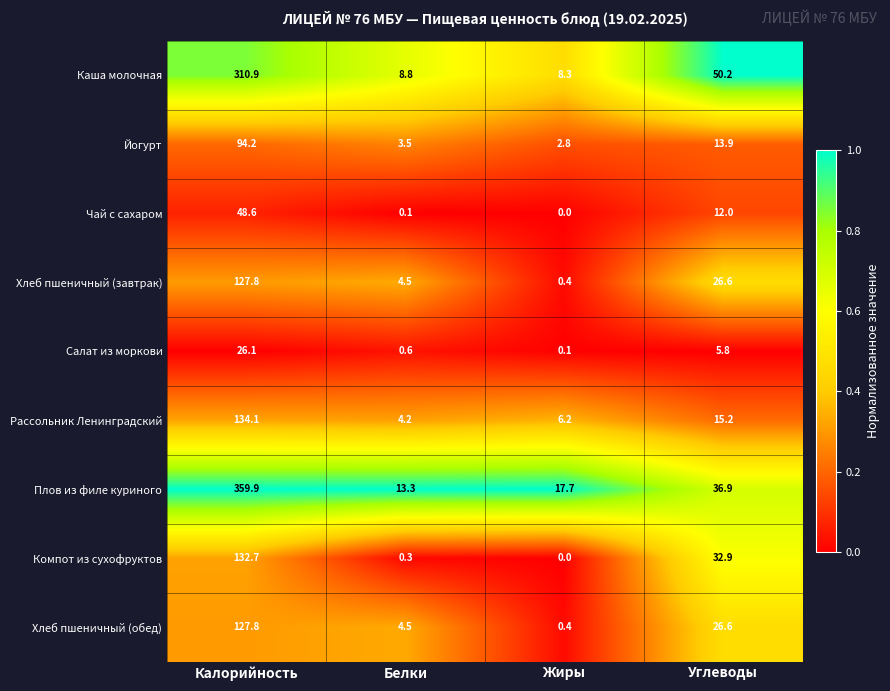

Rank the categories by Компот из сухофруктов value from highest to lowest.

Калорийность, Углеводы, Белки, Жиры